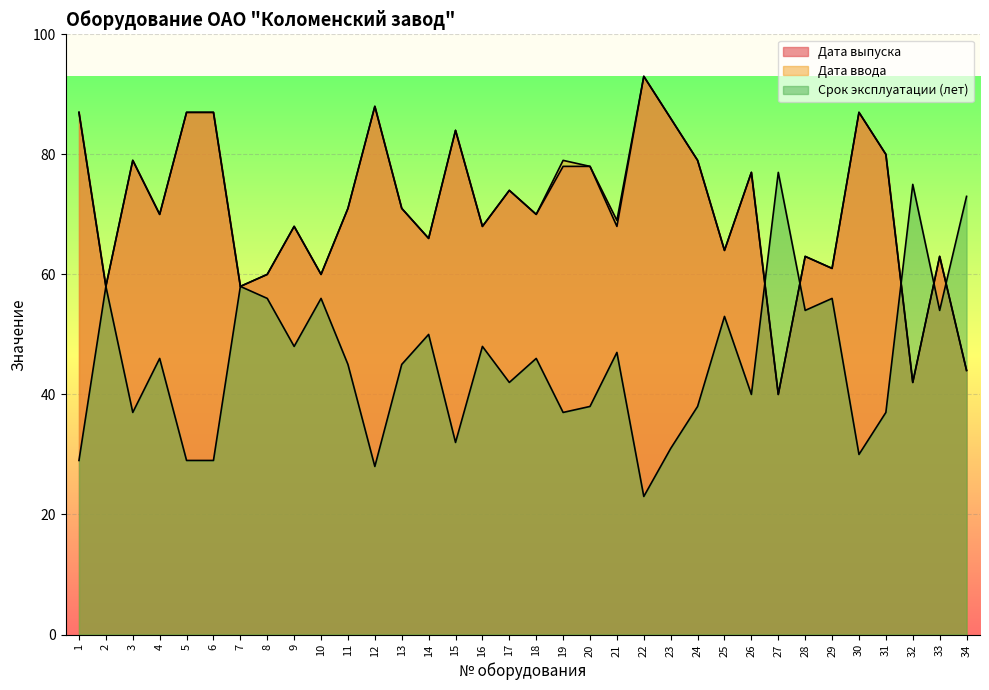

How many interior local valleys does the Дата выпуска series have?

12